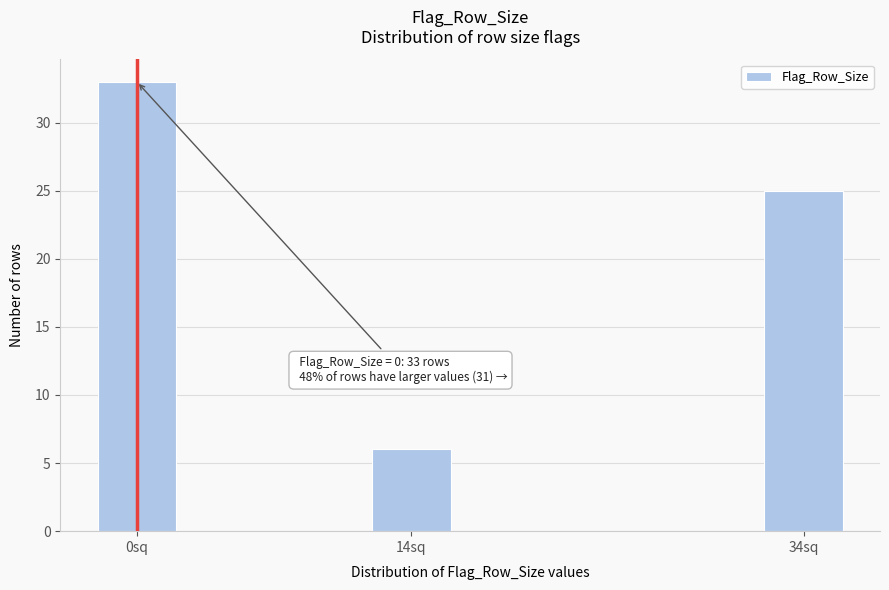

Reading left to right, extract all data points from this chart.

33	6	25